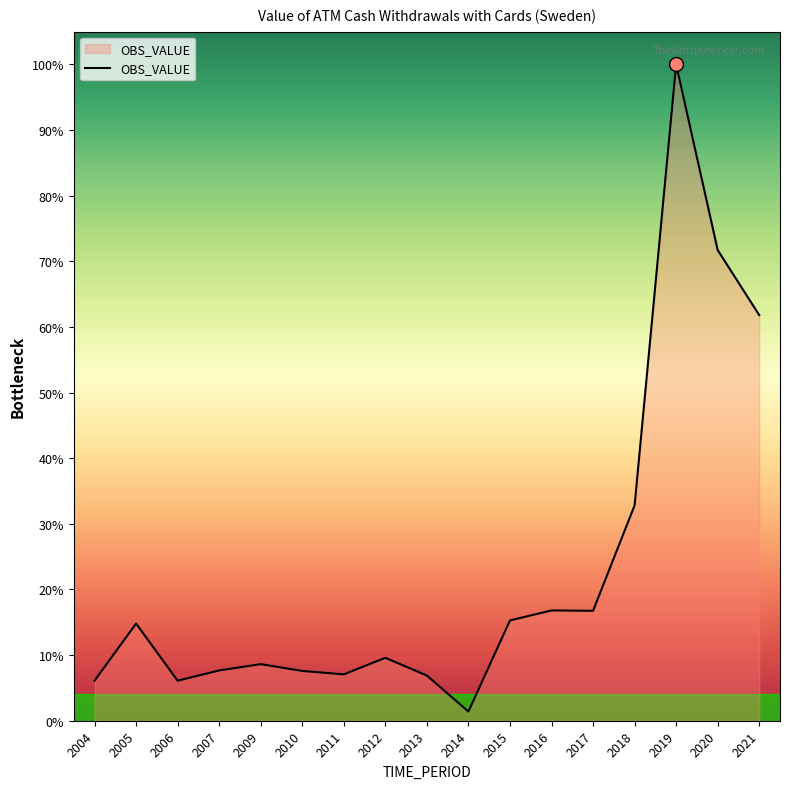

Does the chart have visible grid lines?

No